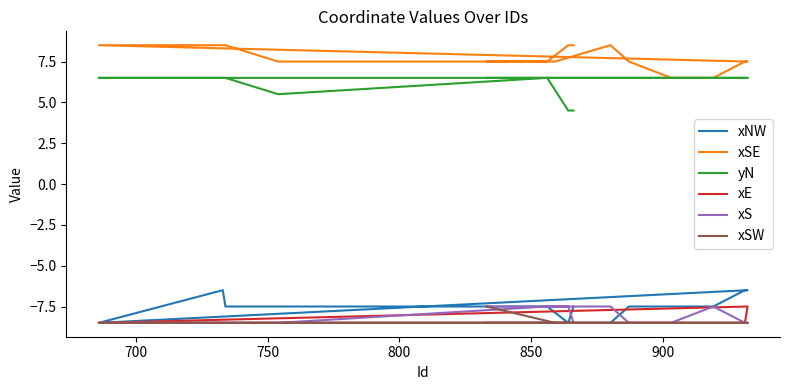

What is the highest value of the xSE series?

8.5